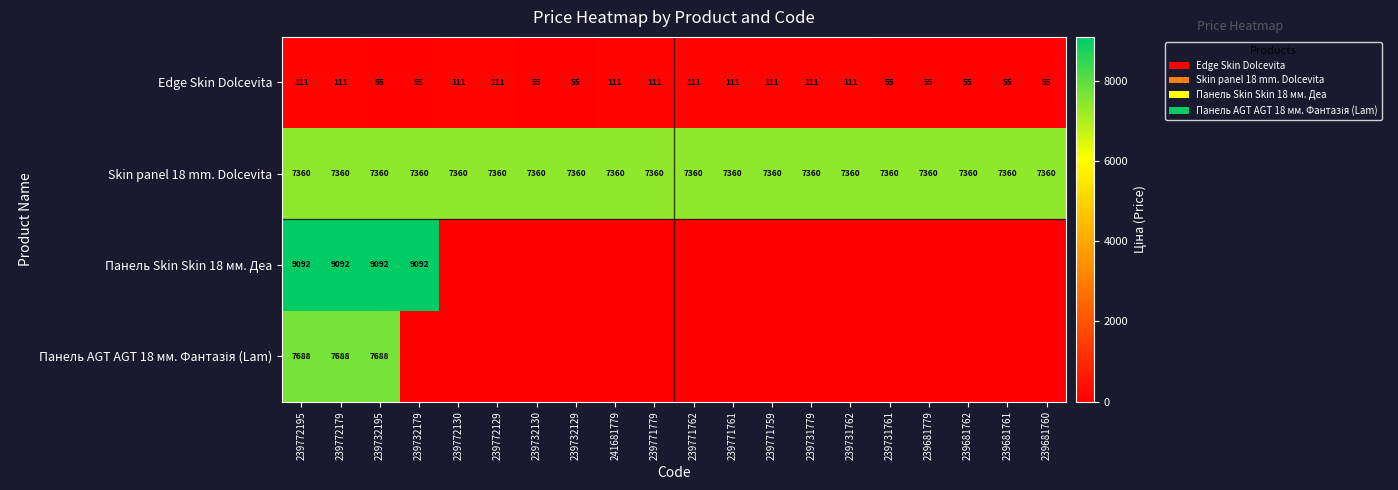

What is the total value across all series at 239772179?

24251